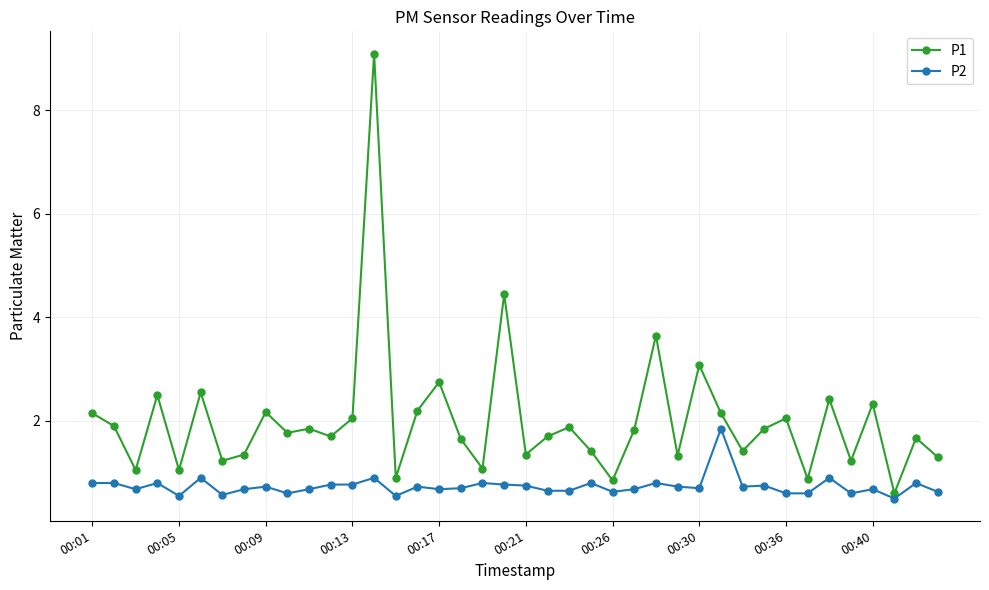

True or false: P1 and P2 cross at least once.

False